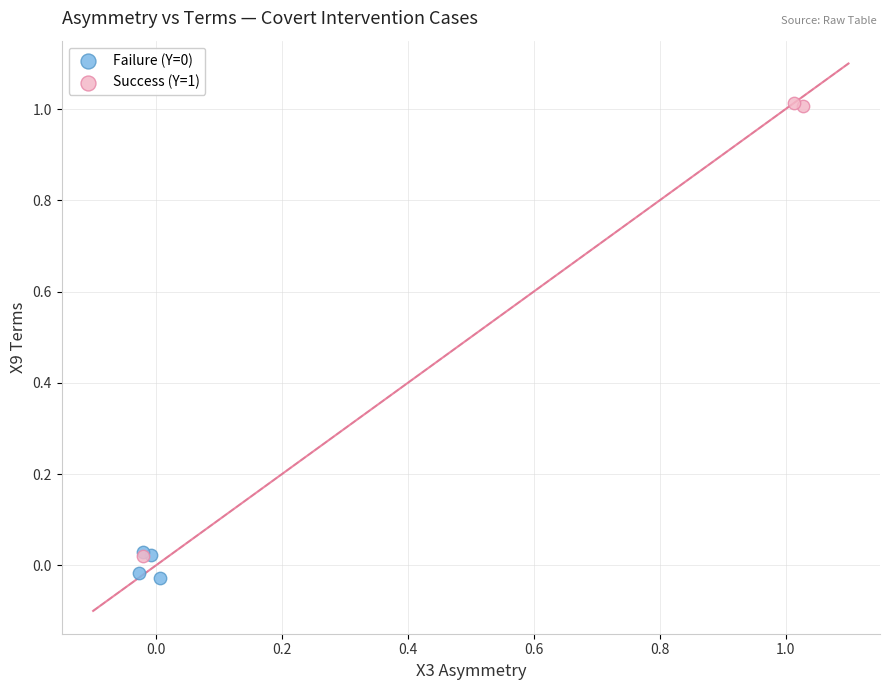

Which series contains the highest Y value?

Success (Y=1)